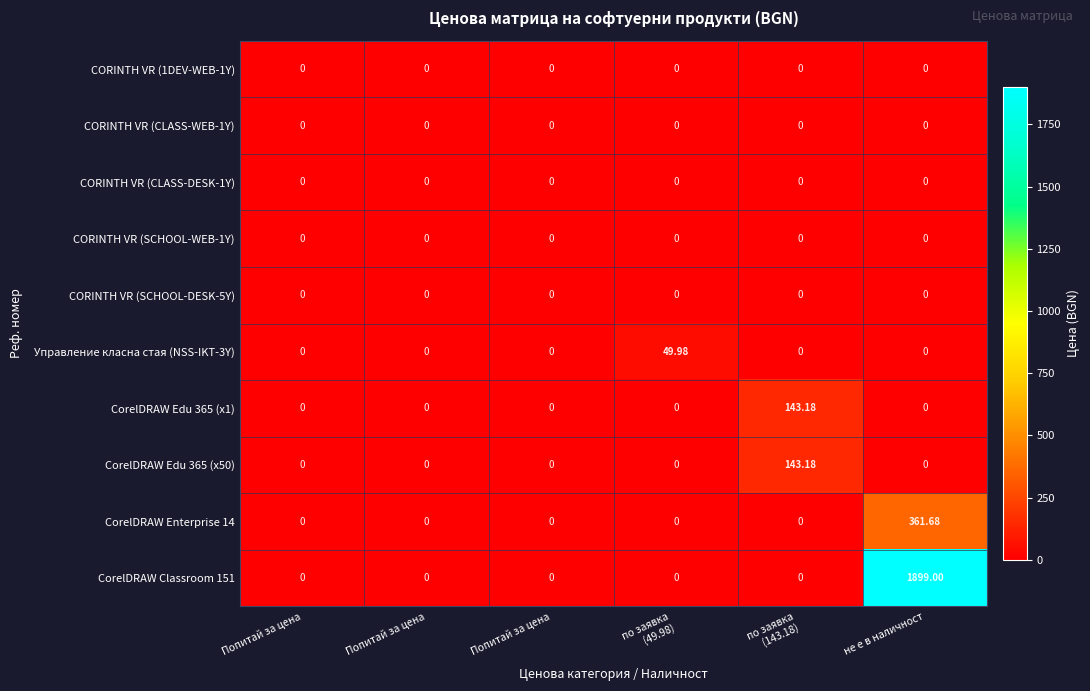

How many data points does each series have?

6